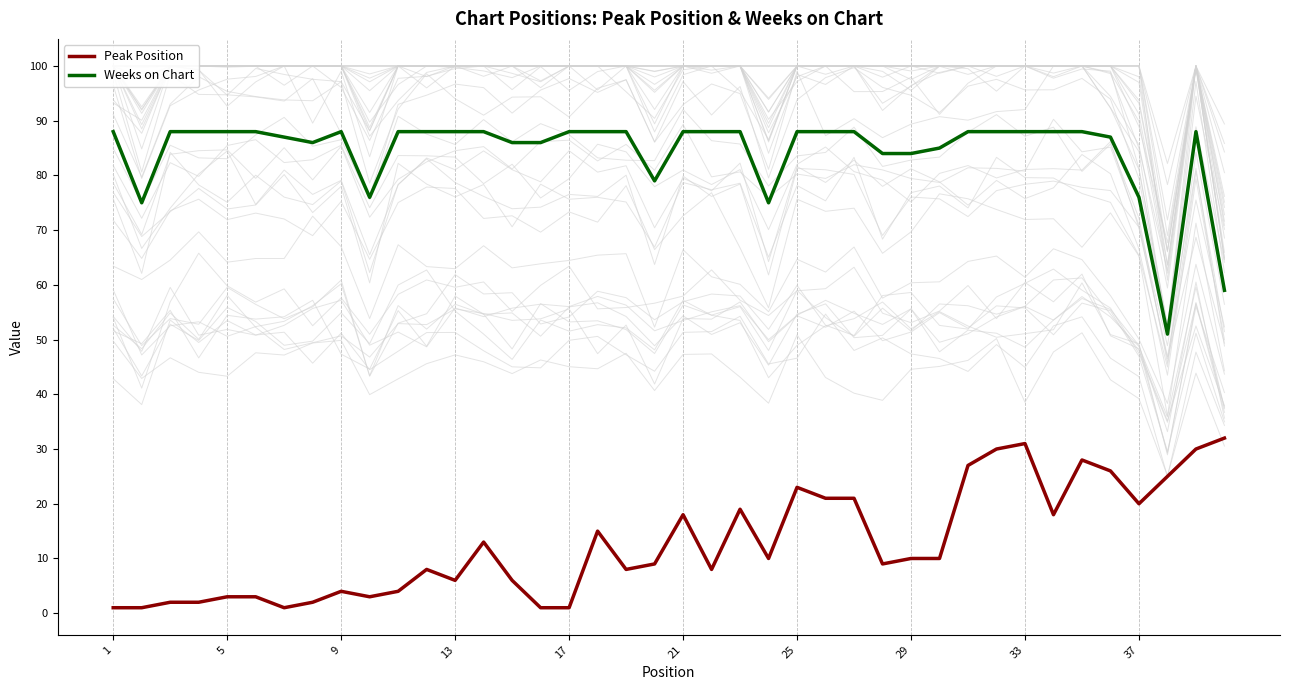

What is the maximum value shown in the chart?

88